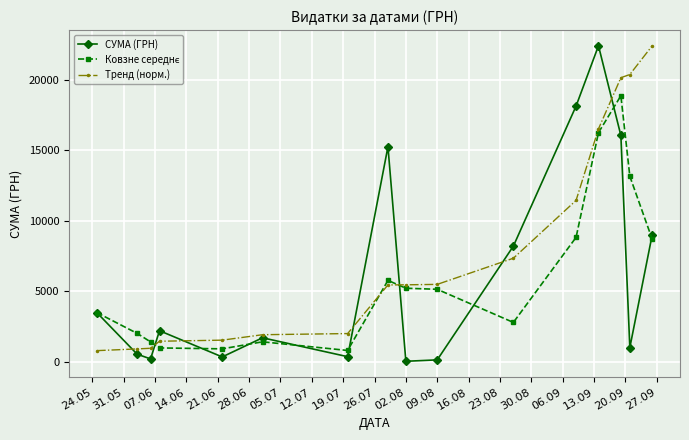

Which series has the largest total across all categories?

Тренд (норм.)